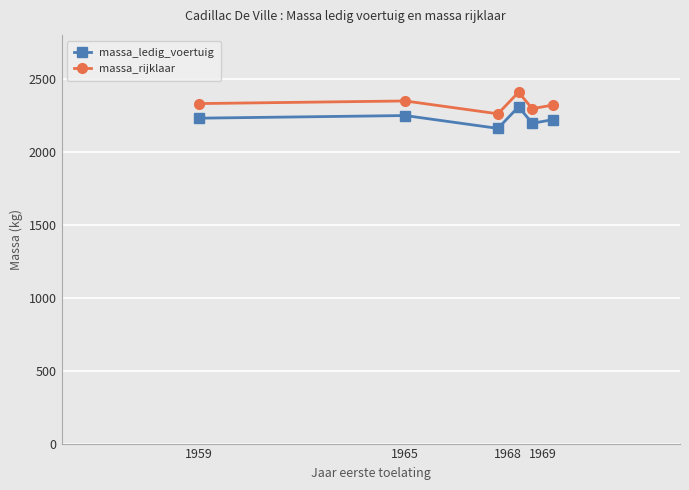

What is the highest value of the massa_ledig_voertuig series?

2308